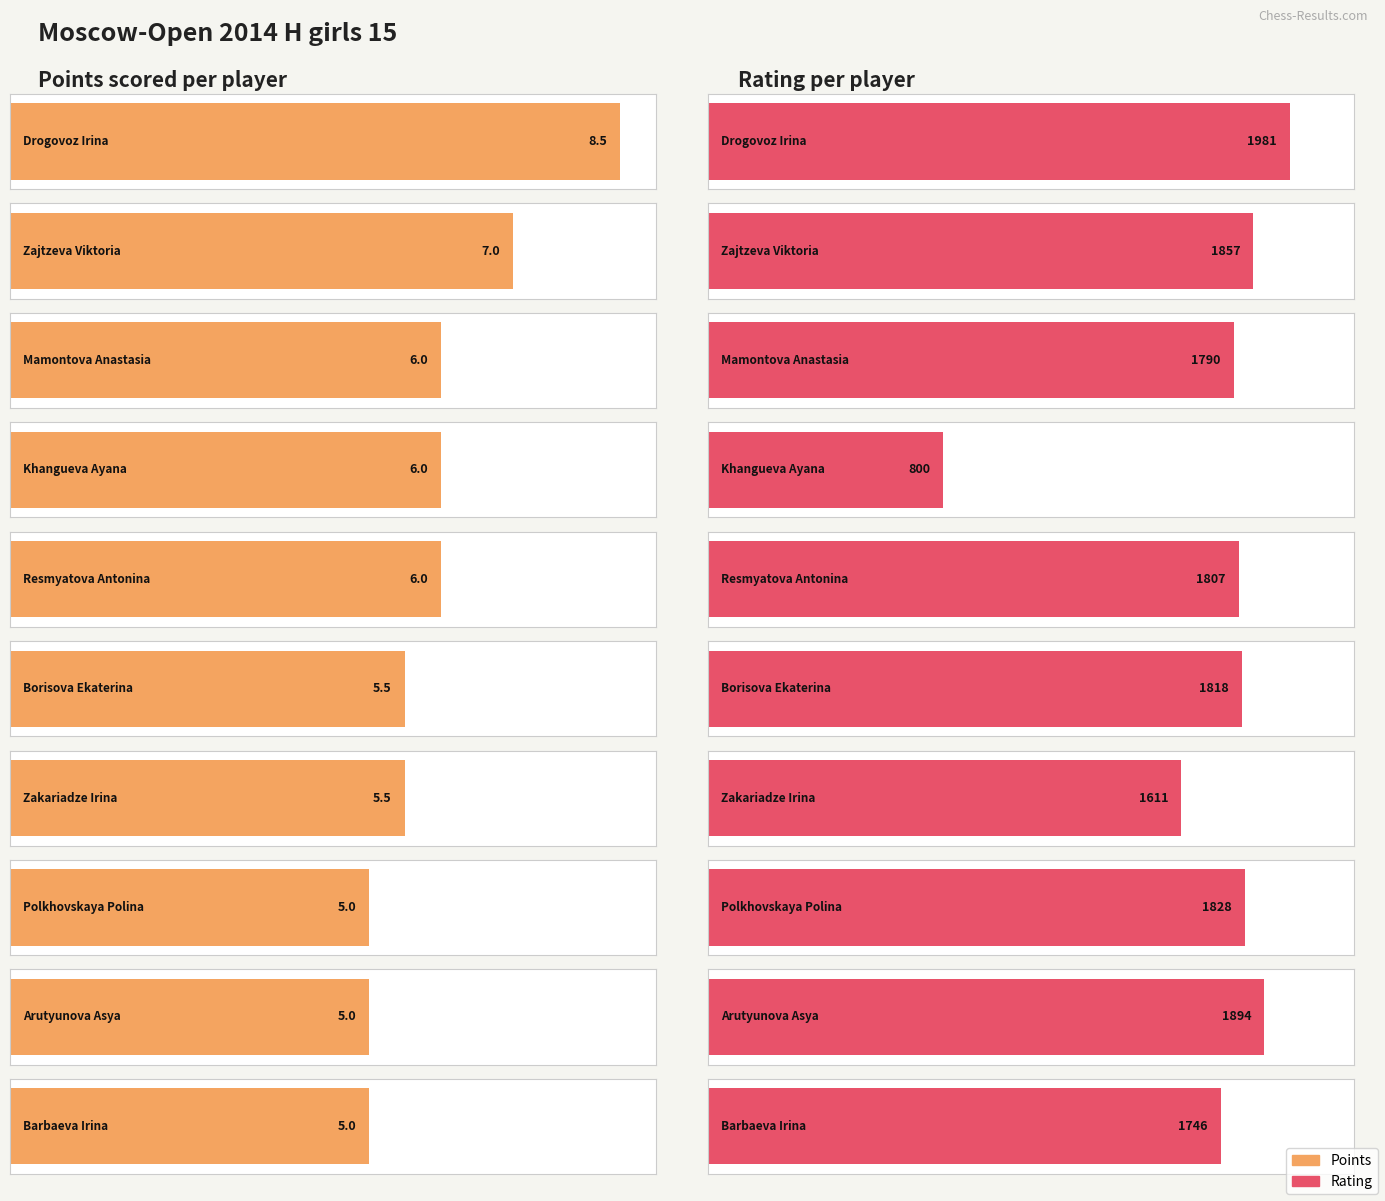

What is the difference between the highest and lowest values at Mamontova Anastasia?

1784.0